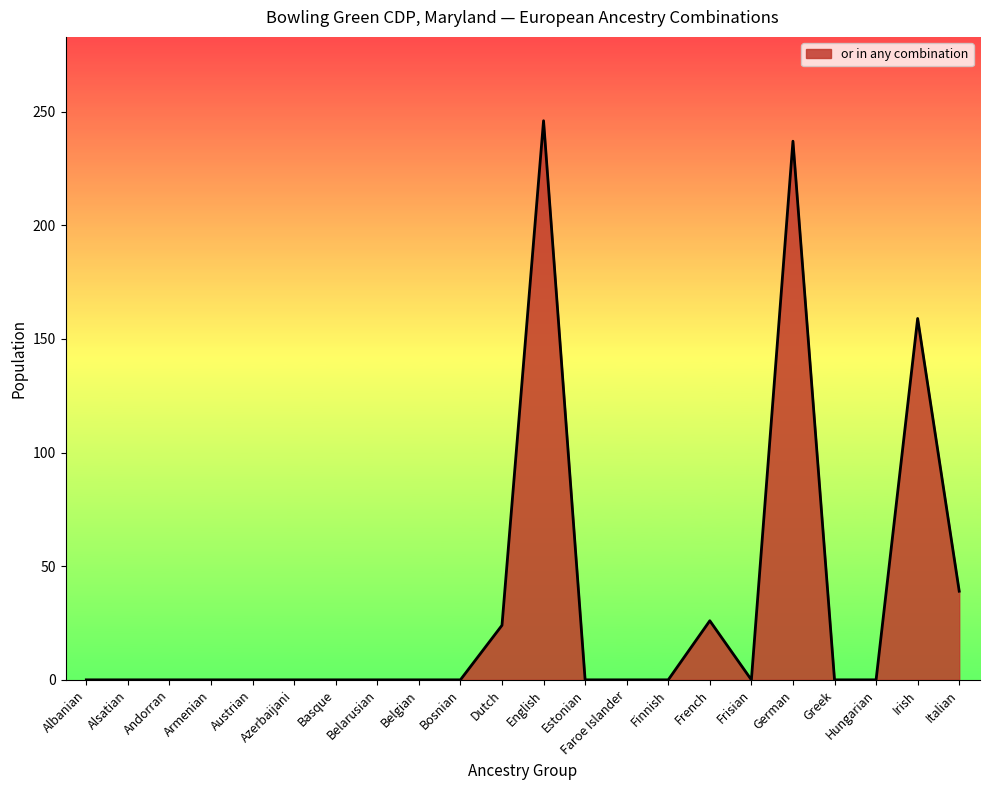

Reading right to left, transcribe all the data shown in this chart.

Italian=39	Irish=159	Hungarian=0	Greek=0	German=237	Frisian=0	French=26	Finnish=0	Faroe Islander=0	Estonian=0	English=246	Dutch=24	Bosnian=0	Belgian=0	Belarusian=0	Basque=0	Azerbaijani=0	Austrian=0	Armenian=0	Andorran=0	Alsatian=0	Albanian=0